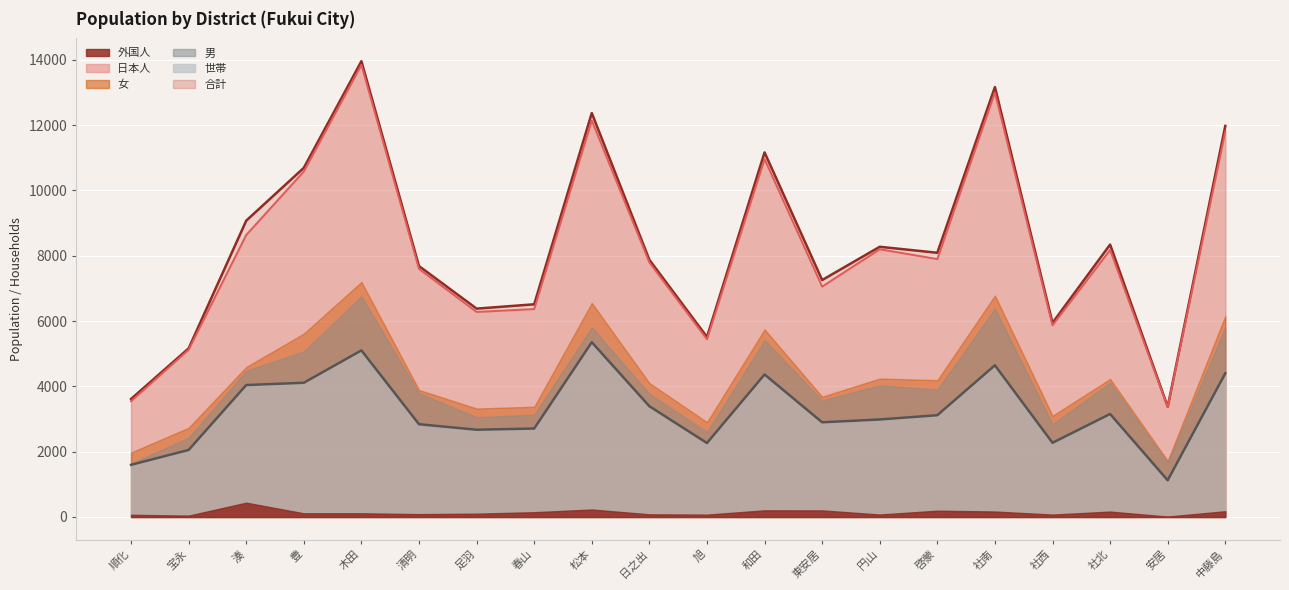

What is the total value across all series at 足羽?

15331